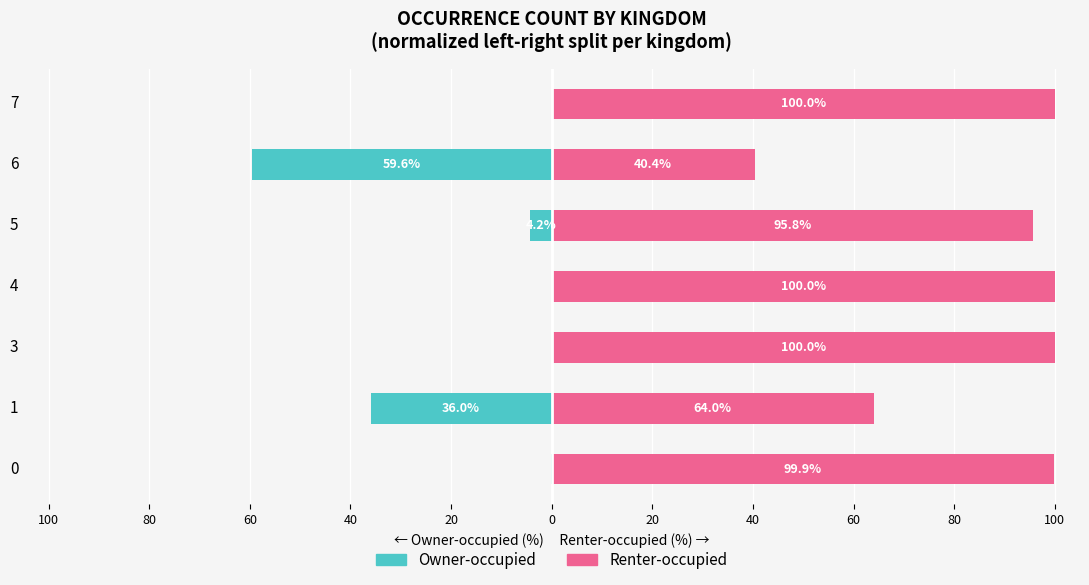

How many bars are there in each group?

2